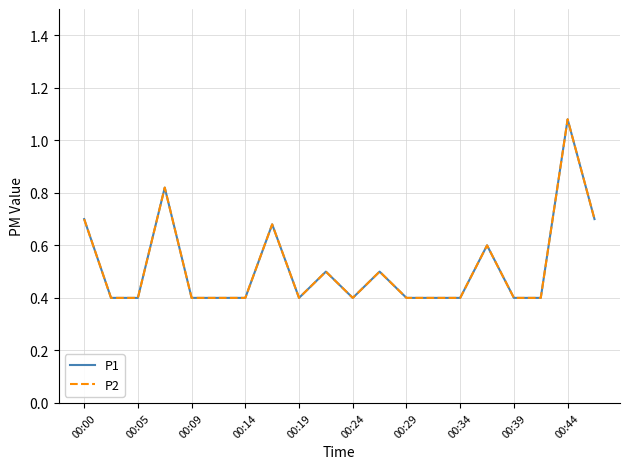

Does the chart display data point markers on the line(s)?

No